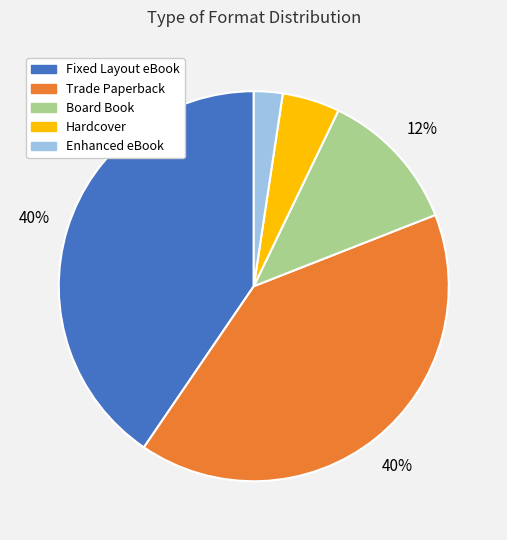

How many segments does this pie chart have?

5